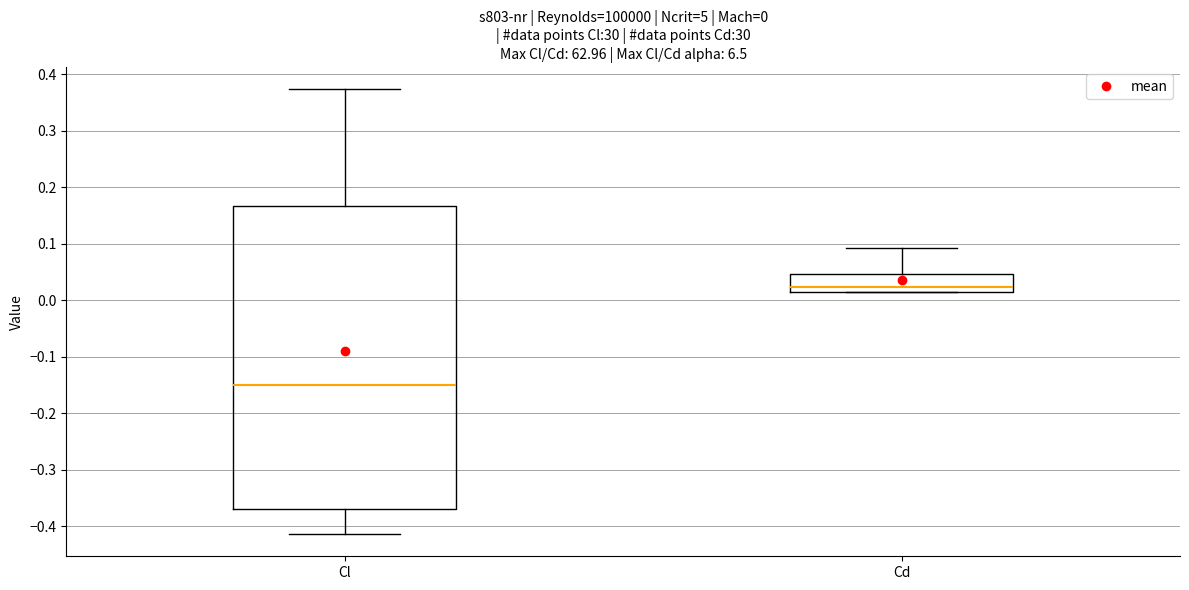

Which box's median line is the lowest?

Cl